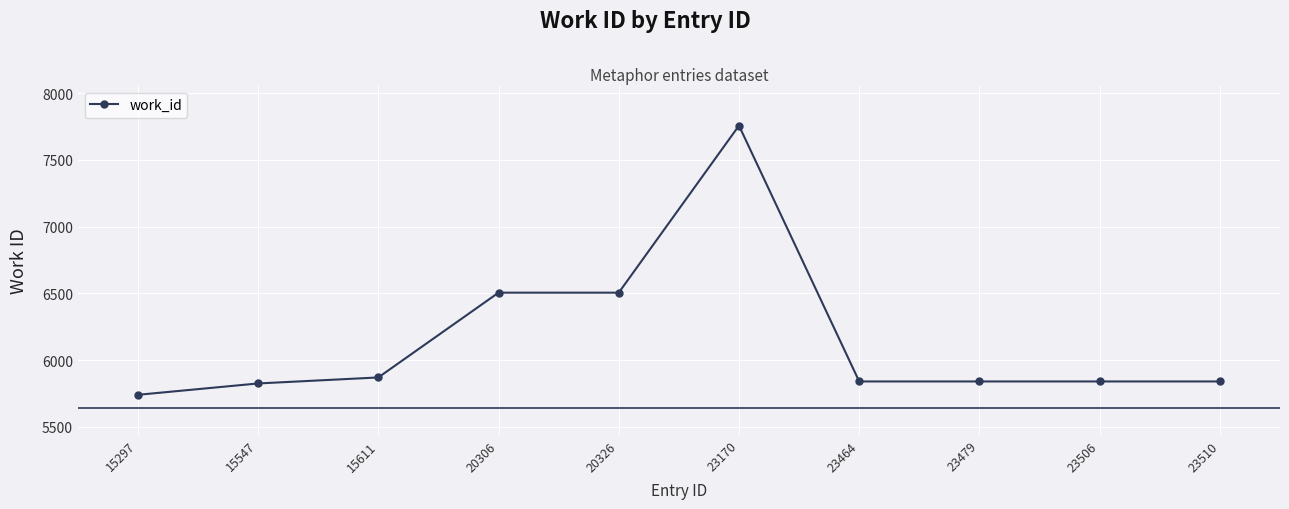

What is the value of the 6th point from the left?

7757